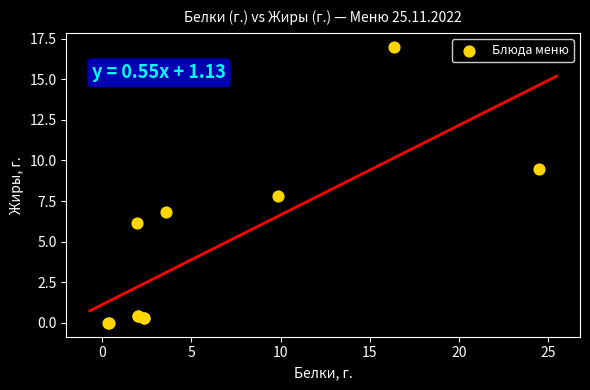

What Y value in the scatter plot is closest to 8?

7.8